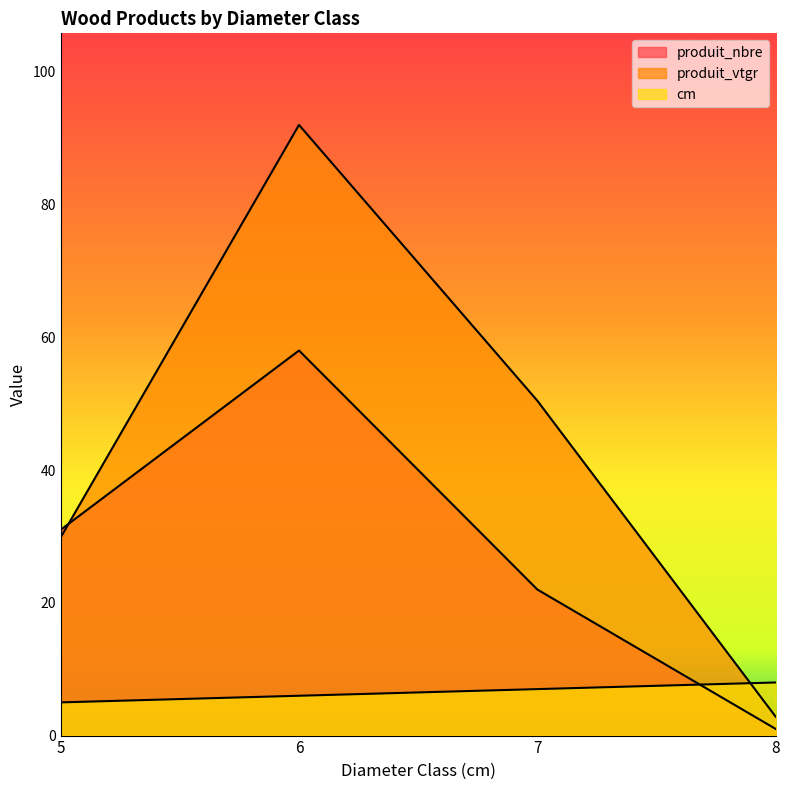

What is the total value across all series at 5?

65.8